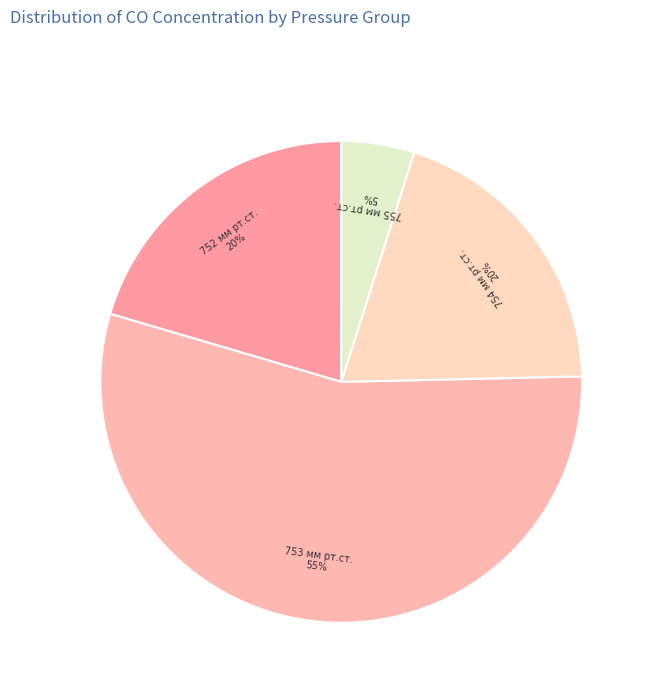

Is it true that 753 мм рт.ст. is 62% of the pie?

False